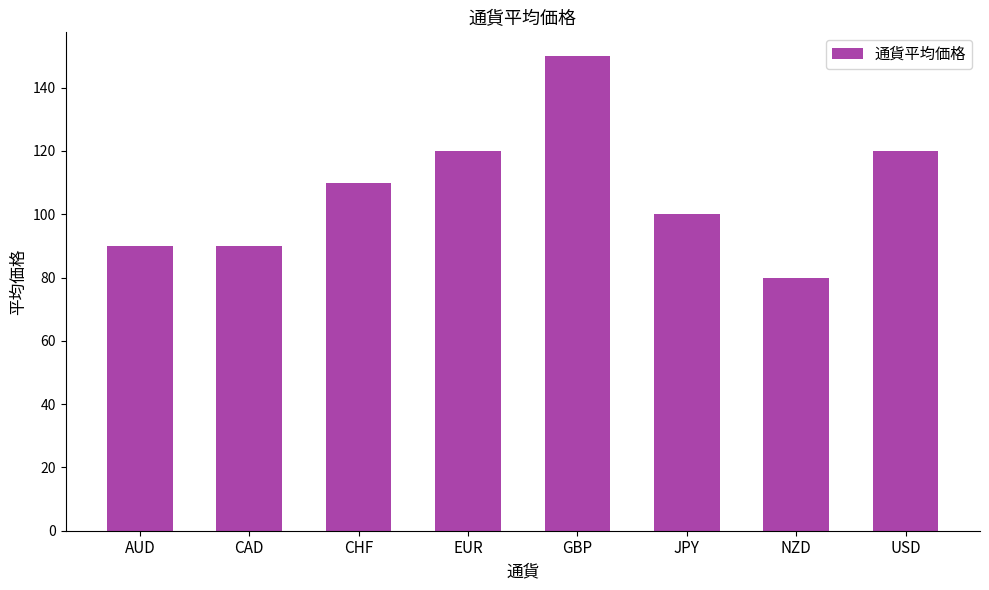

What is the maximum value shown in the chart?

150